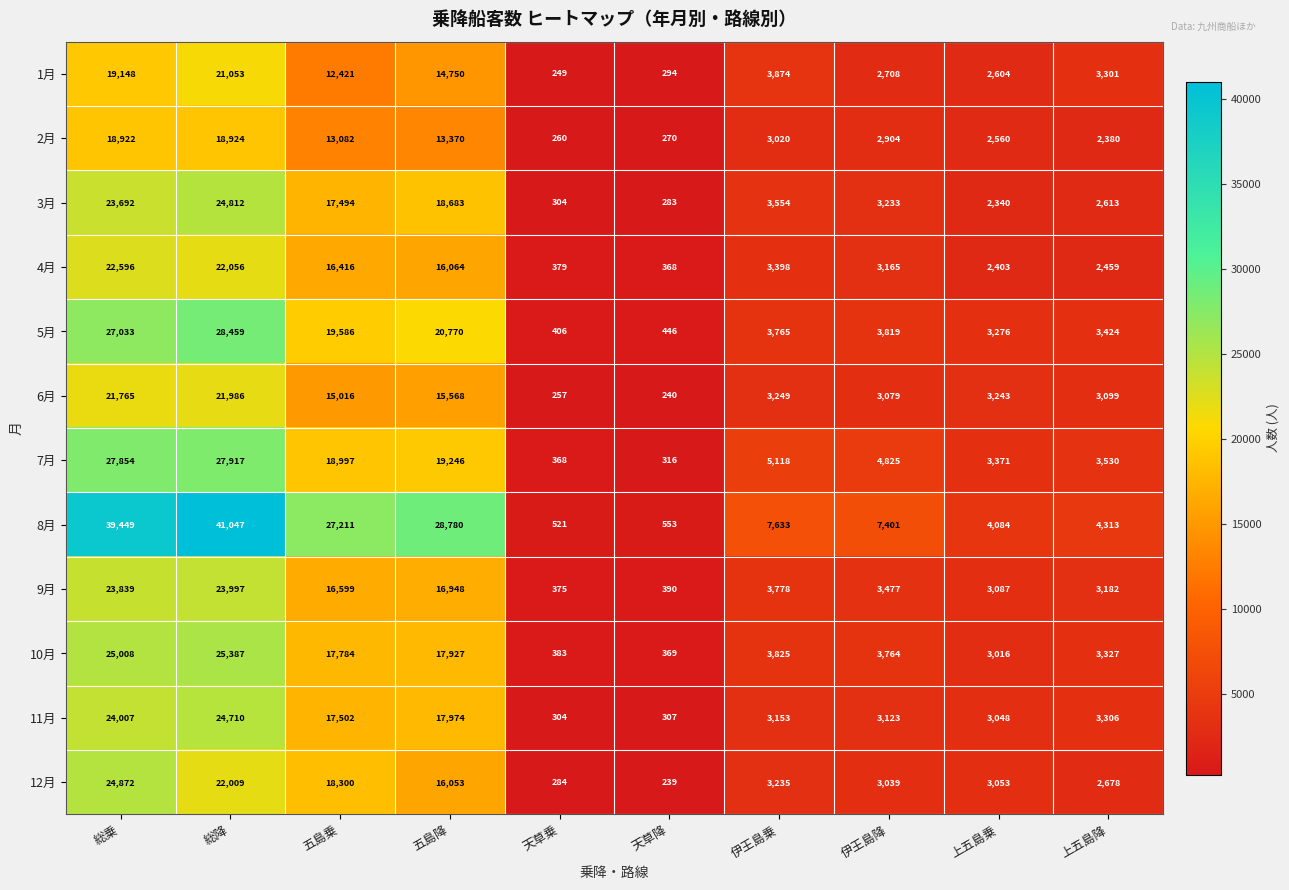

What is the smallest value displayed?

239